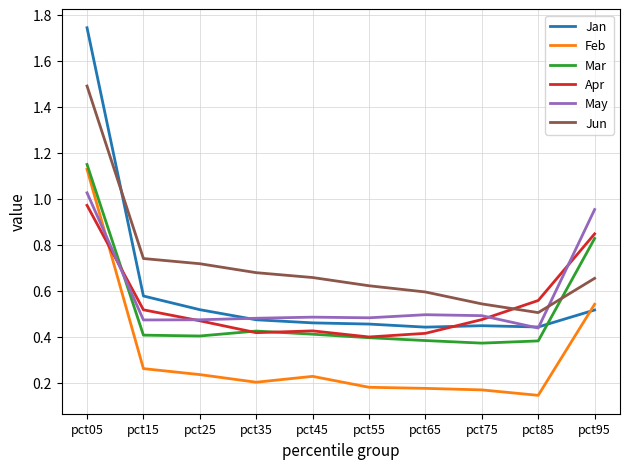

Is this an area chart (filled region under the line)?

No